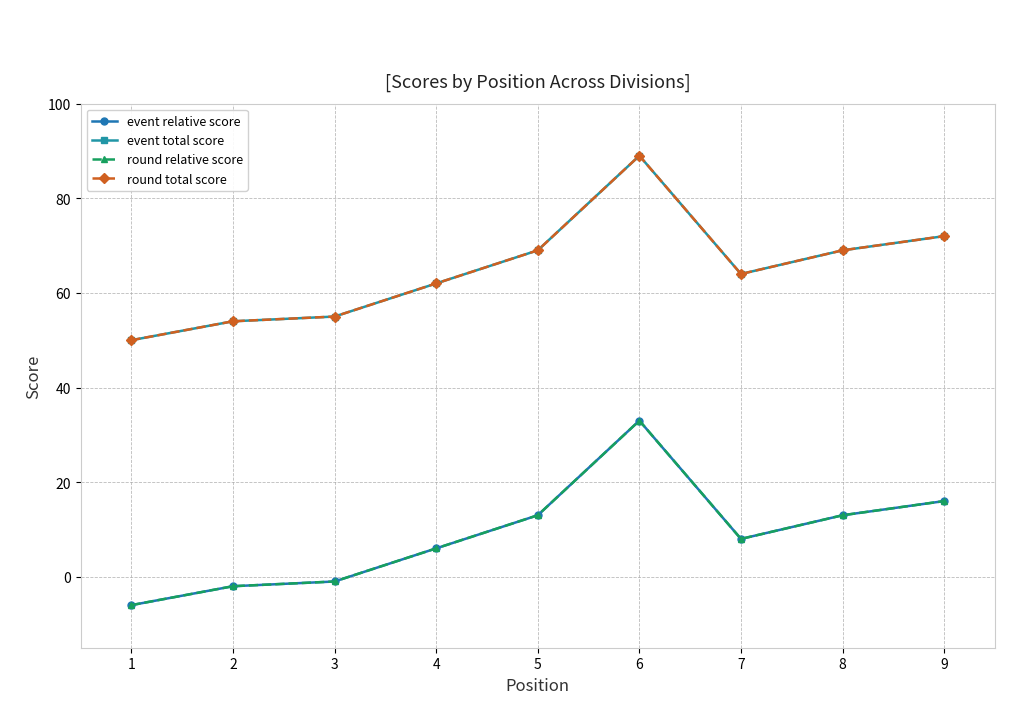

At which category does the chart reach its minimum across all series?

1